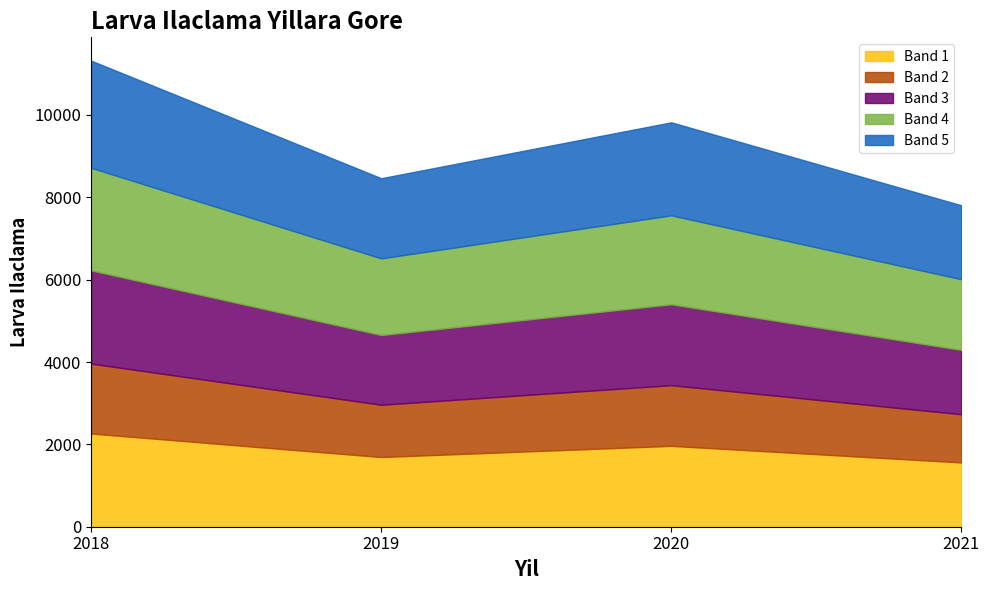

How many data points are above 9822?

1